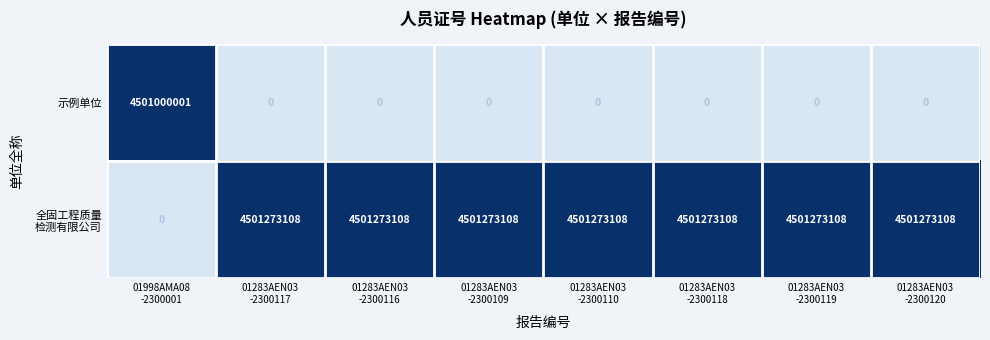

What is the highest value of the 示例单位 series?

4501000001